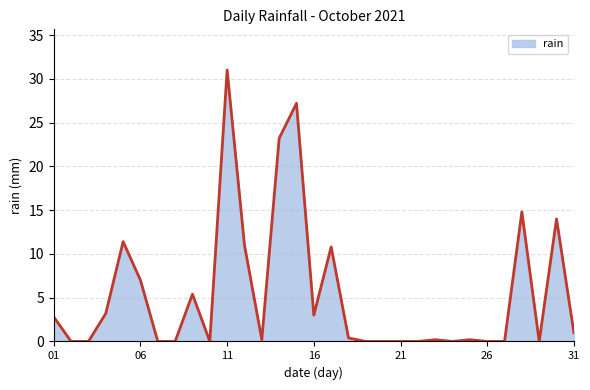

What is the greatest value displayed?

31.0